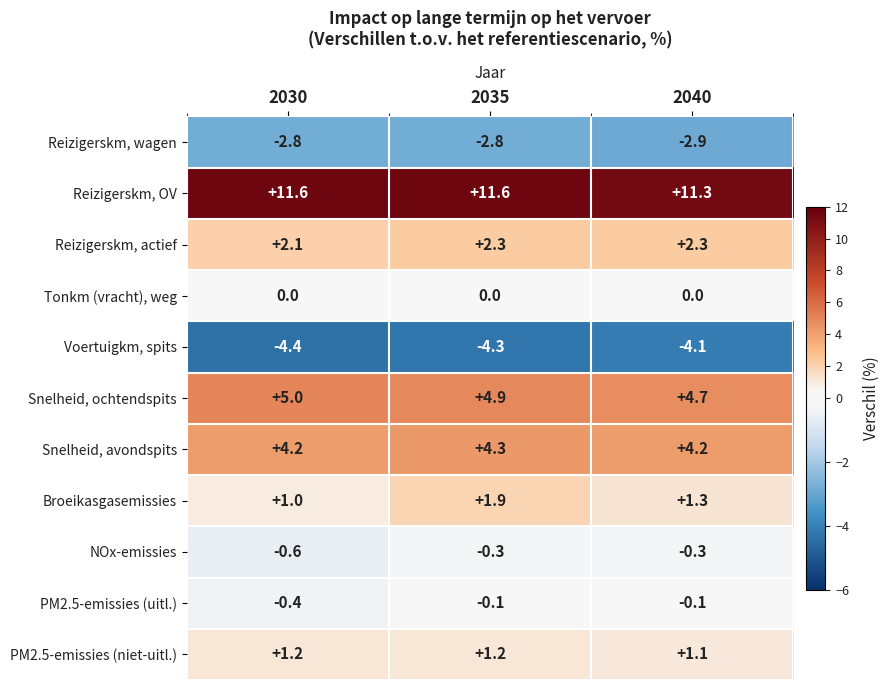

Which series has the largest range (max minus min)?

Broeikasgasemissies